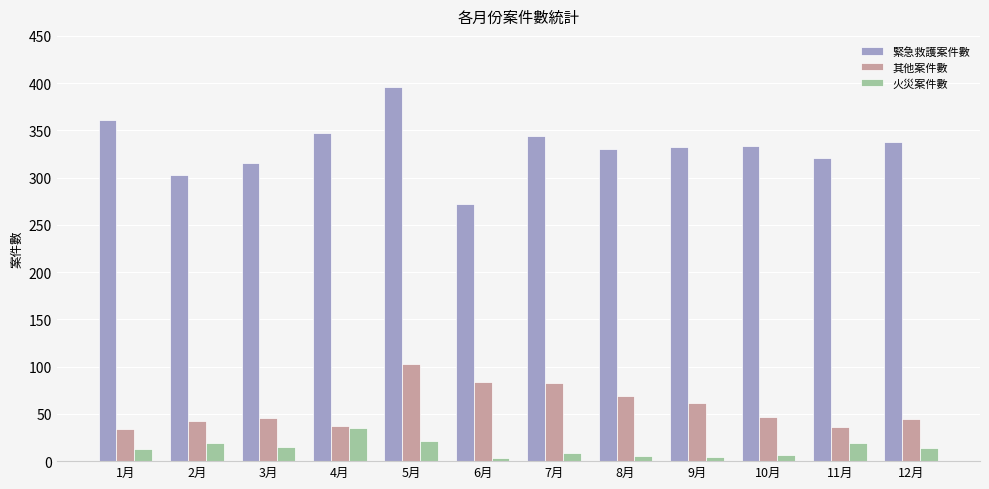

Count the number of categories in the chart.

12